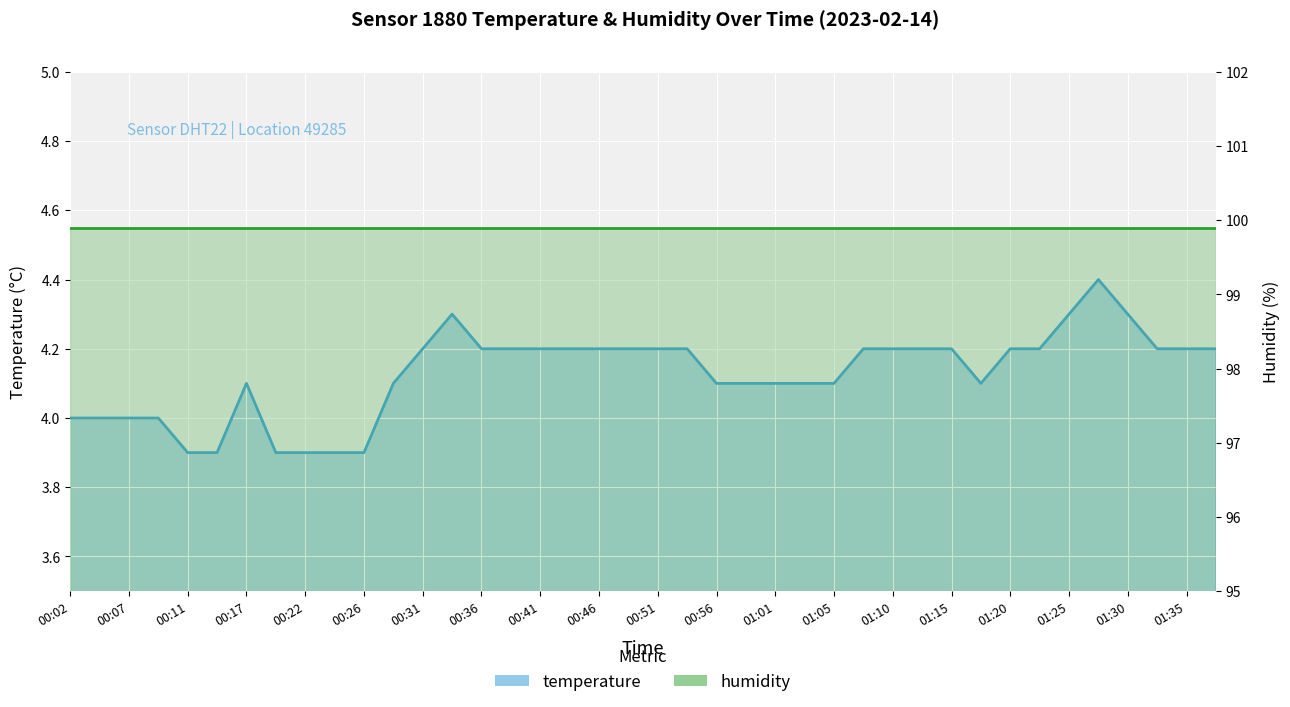

What is the greatest value displayed?

4.4